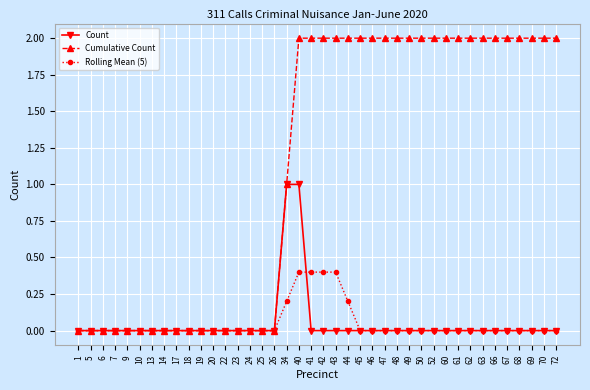

How many categories are shown in the chart?

40